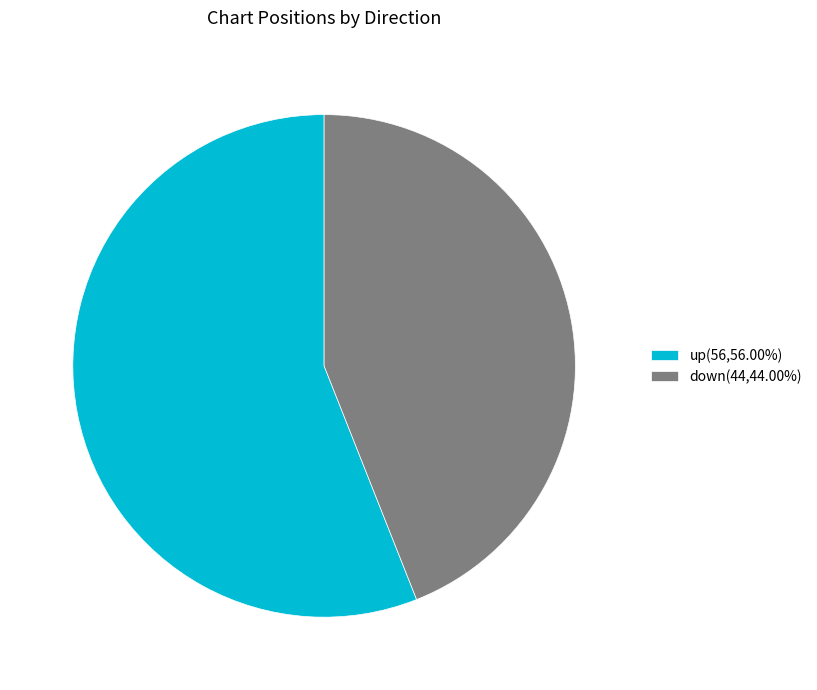

How many slices are in this pie chart?

2